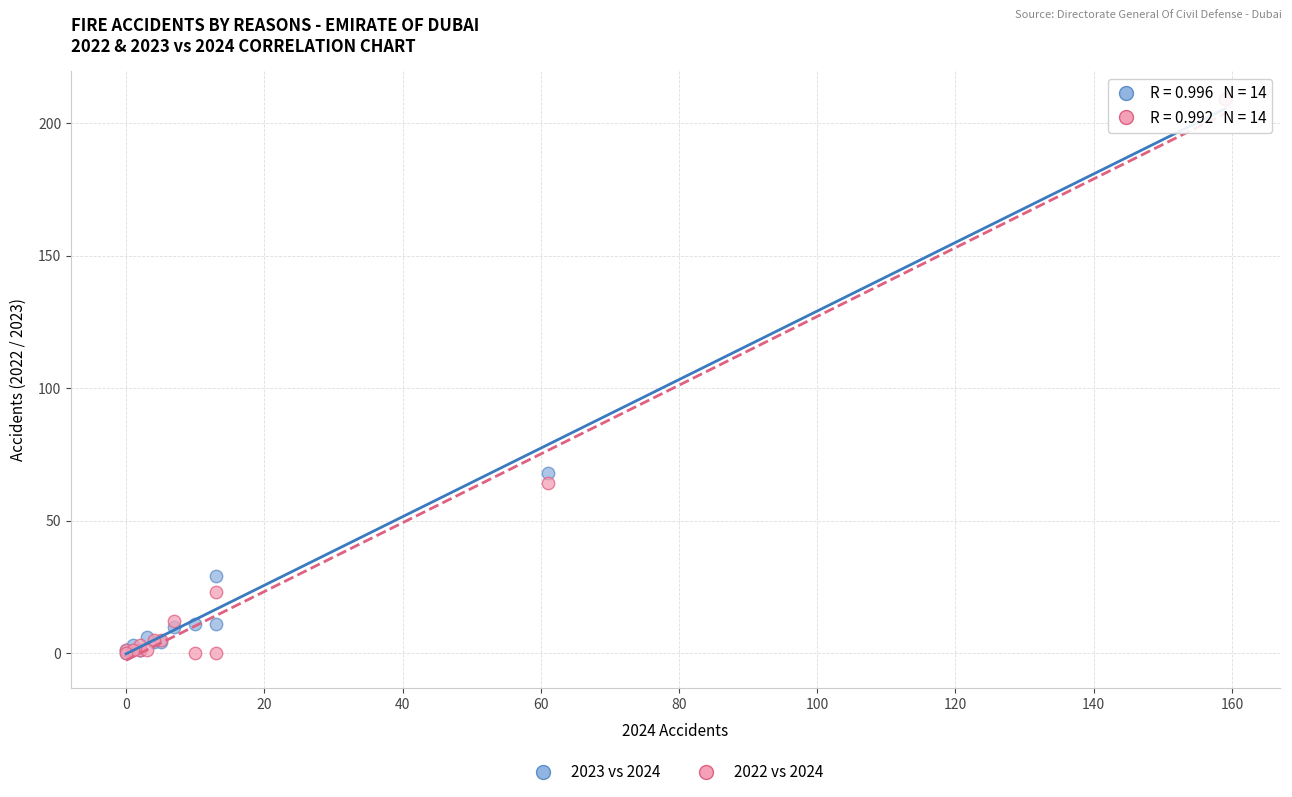

Across all series, what Y value is closest to 104?

68